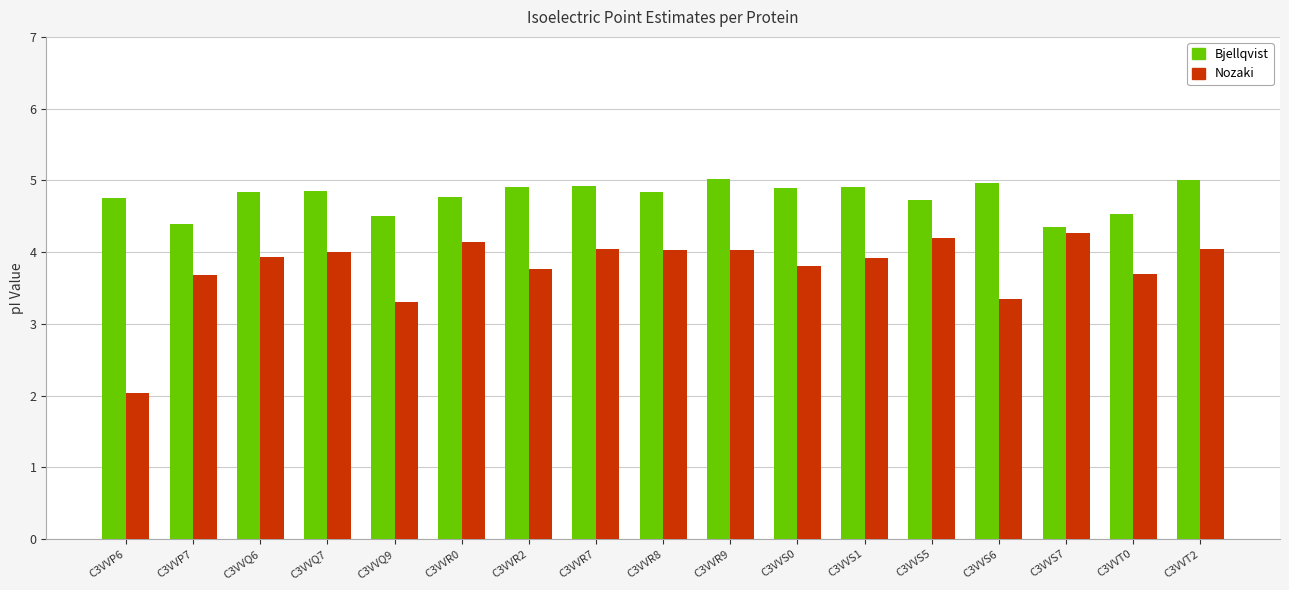

What is the value of the Bjellqvist bar at the 14th from the left?

5.0